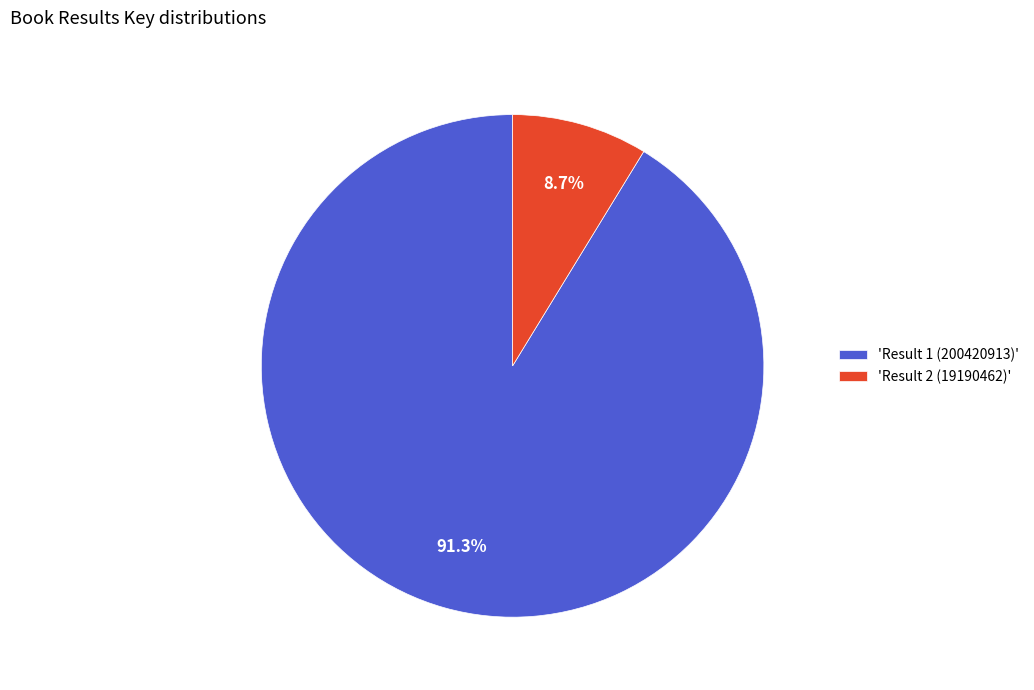

Count the number of slices in the pie.

2